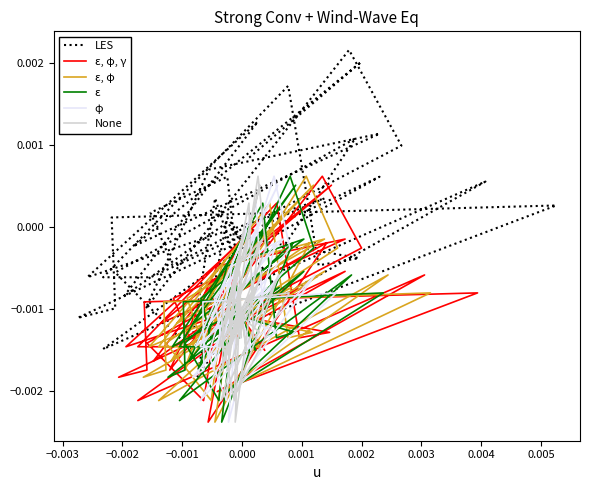

The value of ε, φ at 13 is -0.0. True or false?

False